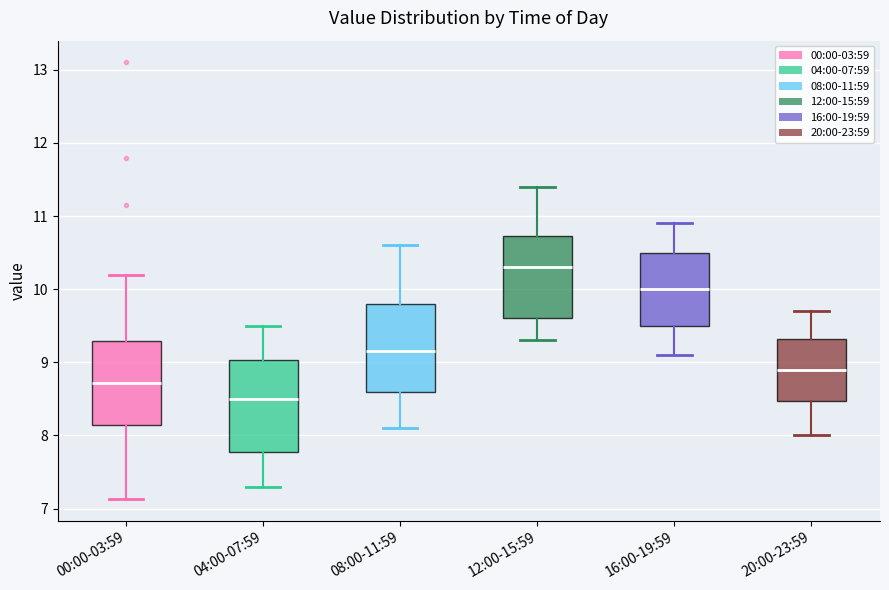

Reading left to right, transcribe this box plot: for each box, give where its median line is, the range the box spans, and where its two whiskers end, as read against the y-axis. The values are not printed on the chart, so give them approximately, as read against the axis.

00:00-03:59: median 8.7, box 8.1 to 9.3, whiskers 7.1 to 10.2
04:00-07:59: median 8.5, box 7.8 to 9.0, whiskers 7.3 to 9.5
08:00-11:59: median 9.2, box 8.6 to 9.8, whiskers 8.1 to 10.6
12:00-15:59: median 10.3, box 9.6 to 10.7, whiskers 9.3 to 11.4
16:00-19:59: median 10.0, box 9.5 to 10.5, whiskers 9.1 to 10.9
20:00-23:59: median 8.9, box 8.5 to 9.3, whiskers 8.0 to 9.7